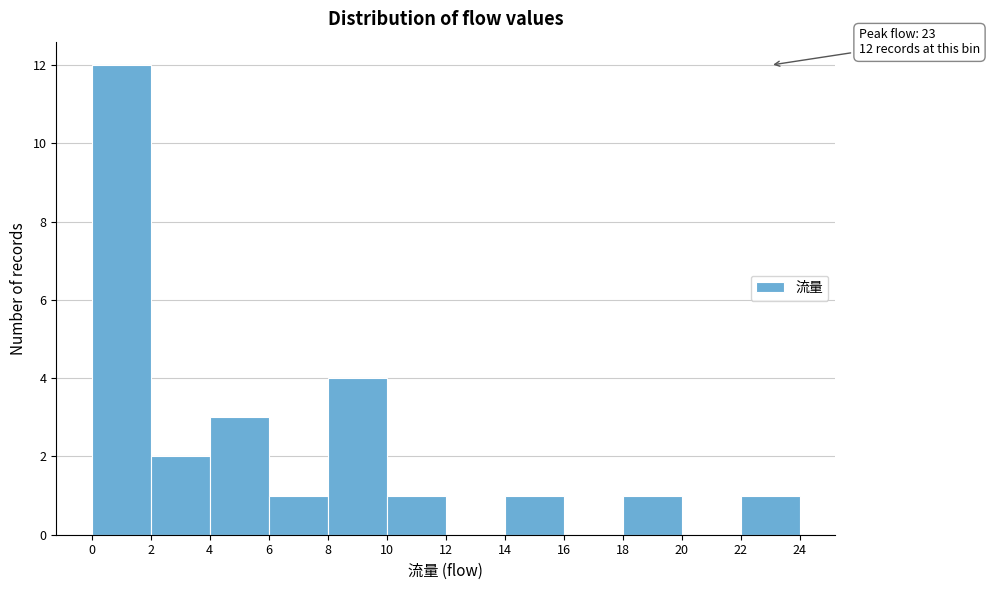

Which range on the x-axis has the tallest bar?

0 to 2